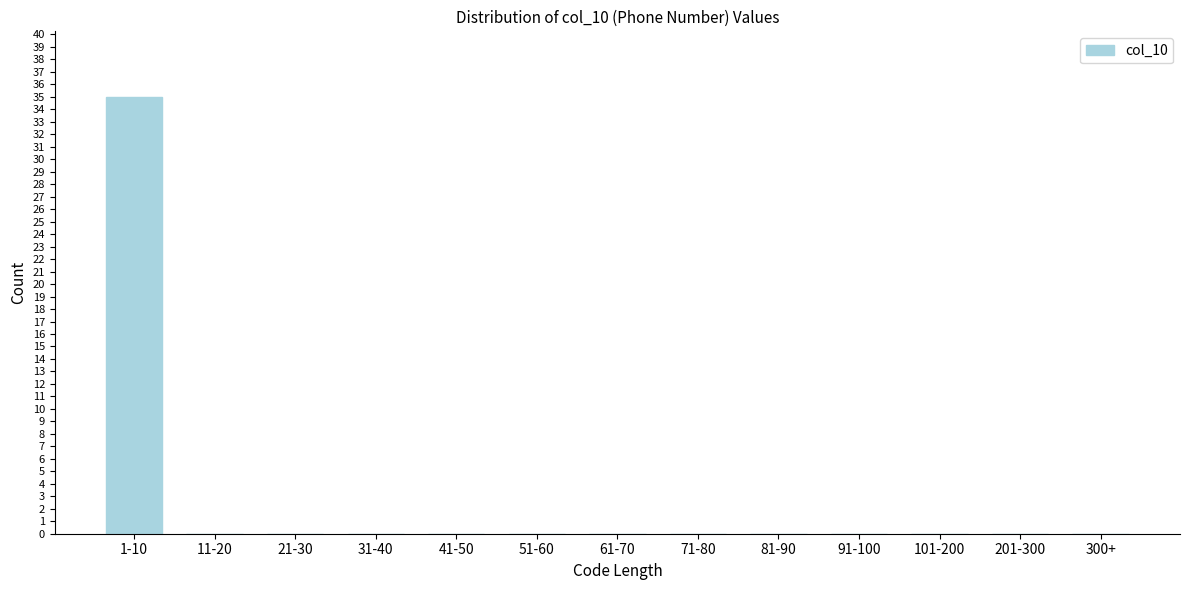

Reading left to right, what are all the values shown in this chart?

1-10=35	11-20=0	21-30=0	31-40=0	41-50=0	51-60=0	61-70=0	71-80=0	81-90=0	91-100=0	101-200=0	201-300=0	300+=0